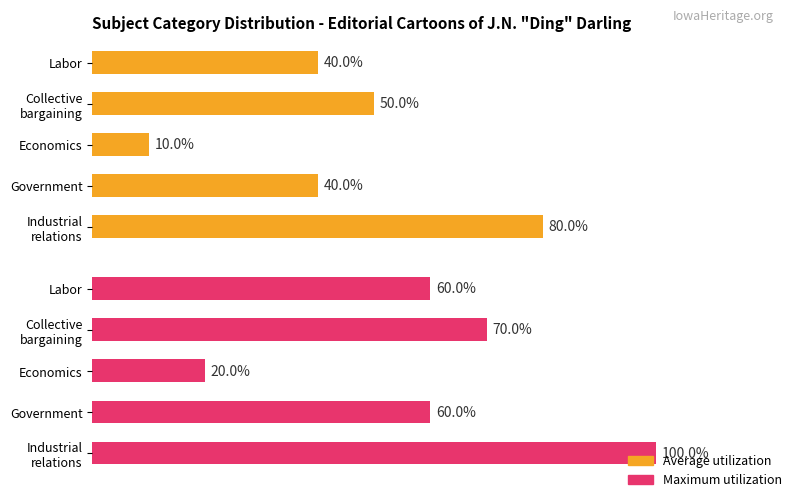

How many groups of bars are there?

5